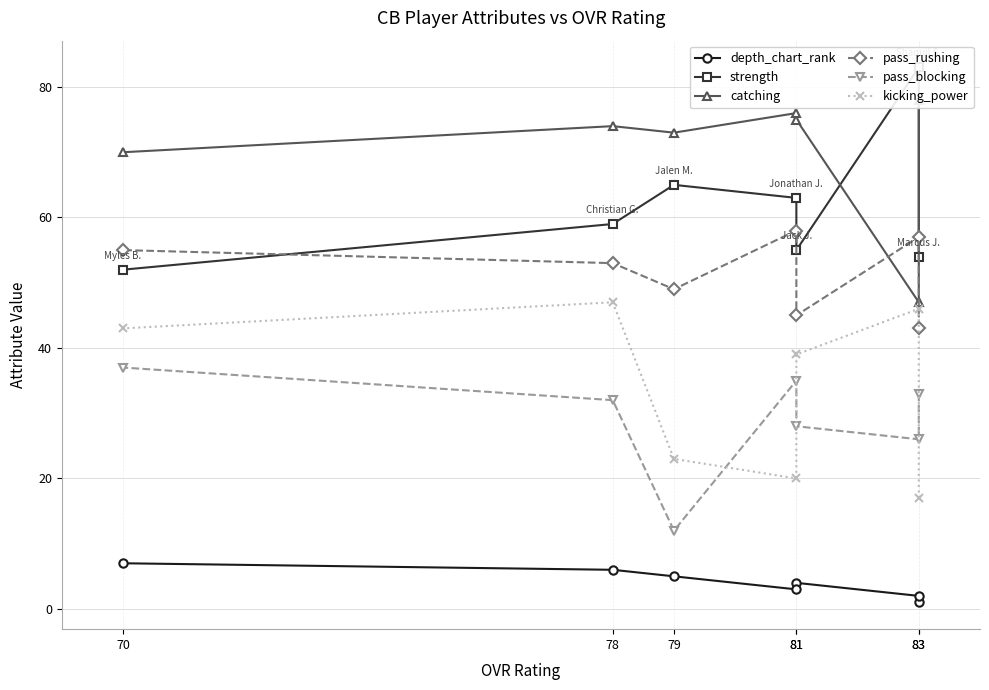

What are all the series names shown in the legend?

depth_chart_rank, strength, catching, pass_rushing, pass_blocking, kicking_power